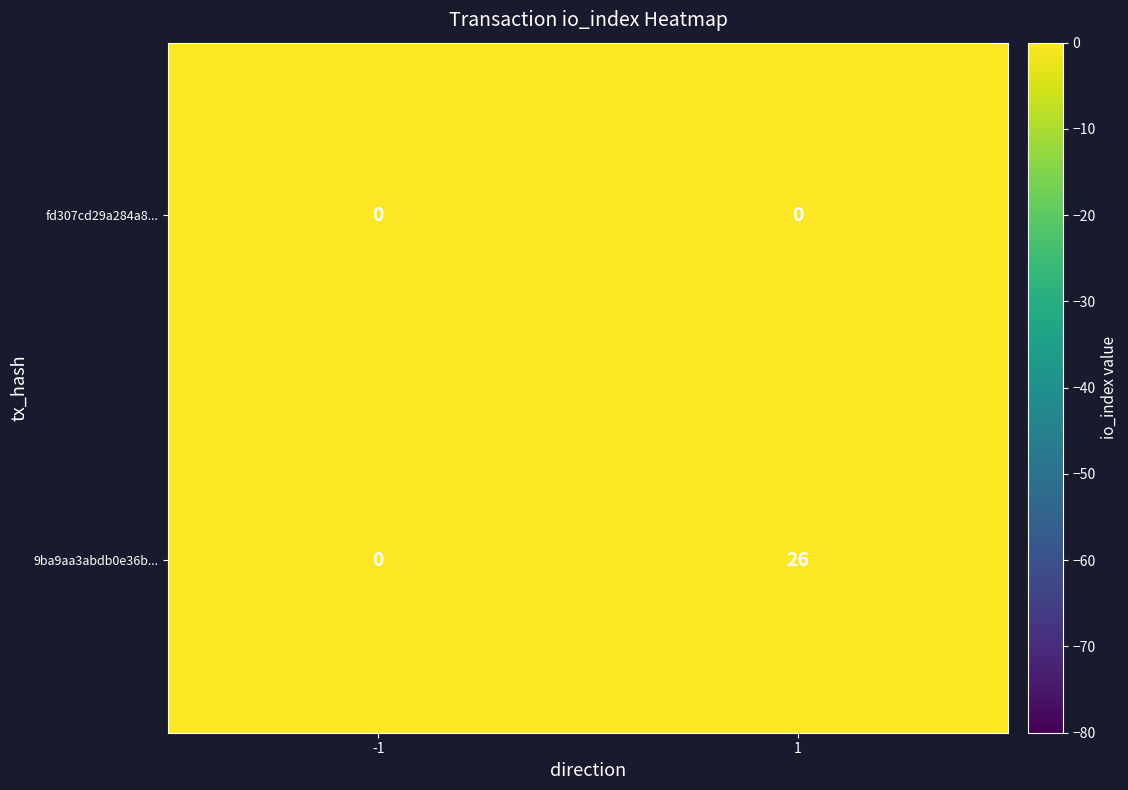

Reading left to right, what are all the values shown in this chart?

fd307cd29a284a8...: 0	0
9ba9aa3abdb0e36b...: 0	26